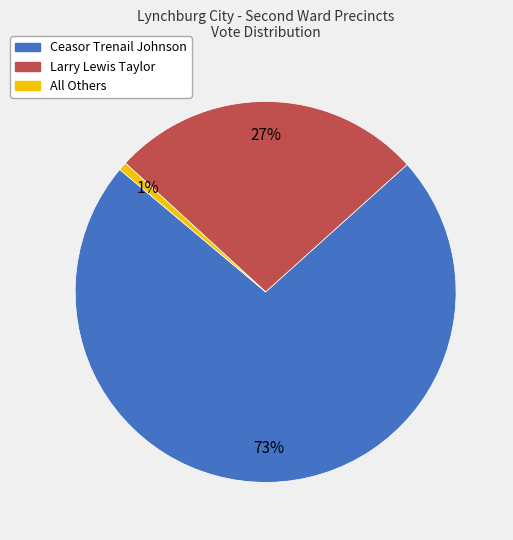

Count the number of slices in the pie.

3